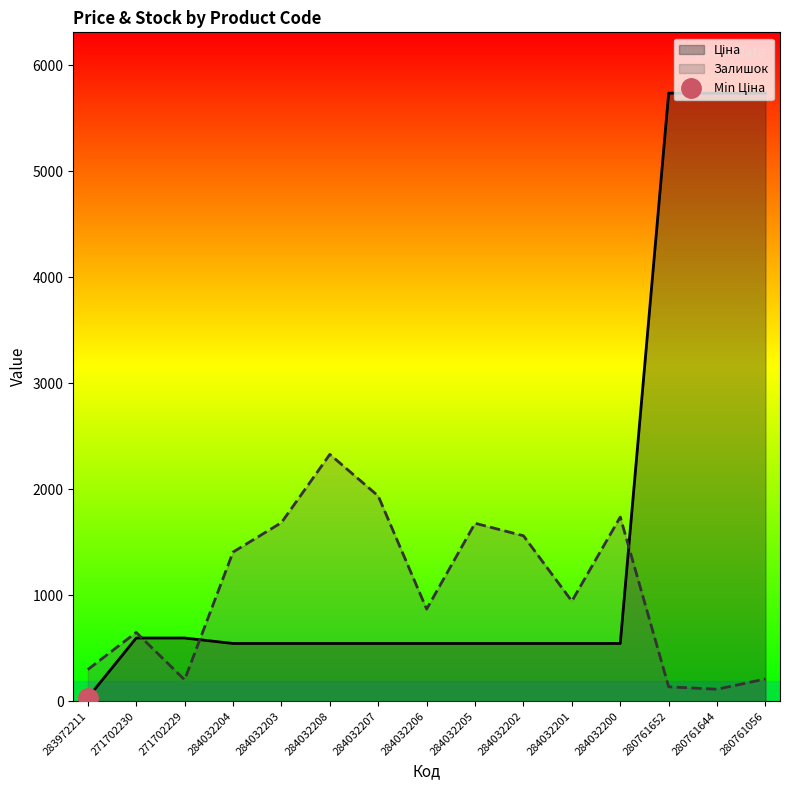

How many data points in Ціна are less than 544?

1